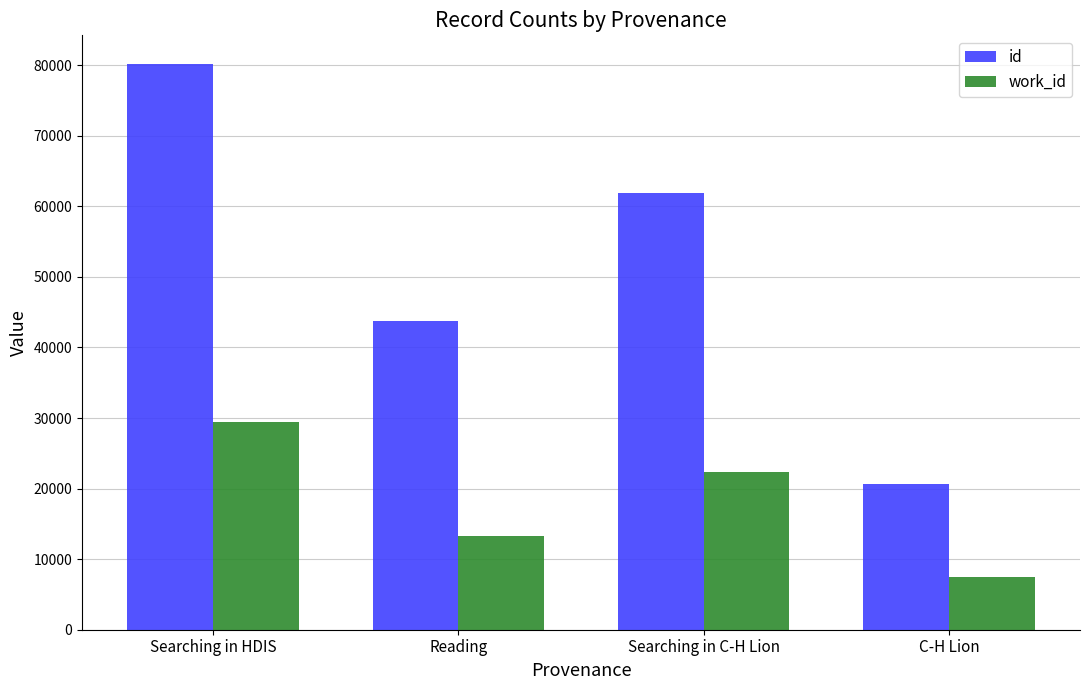

What are all the series names shown in the legend?

id, work_id